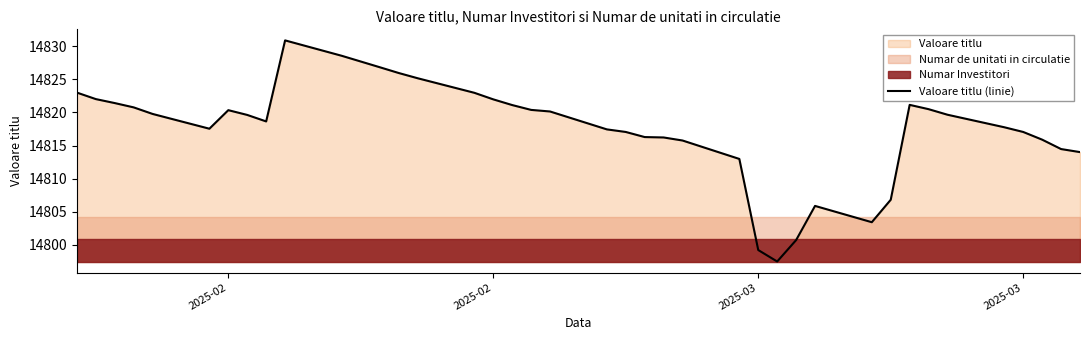

How many values are below 14819?

19